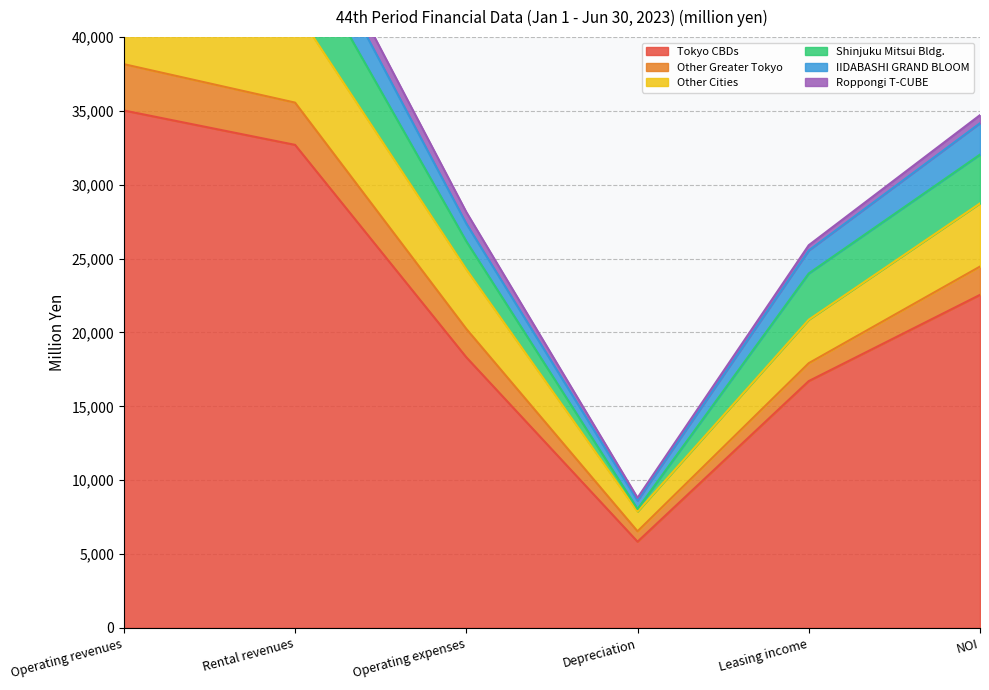

True or false: Tokyo CBDs has a value of 4691 at Leasing income.

False